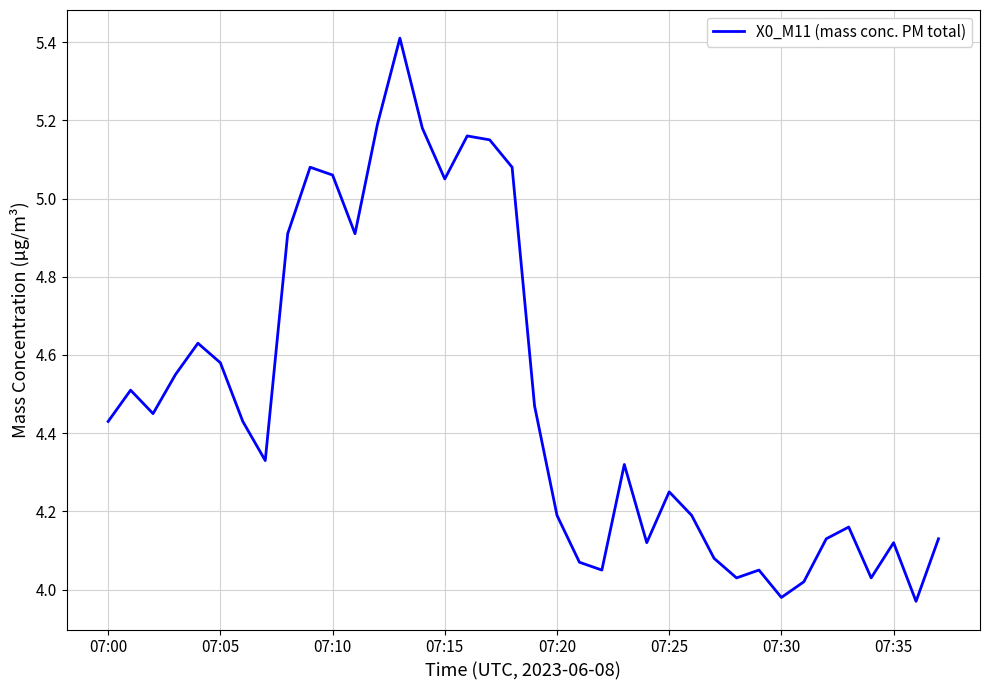

What is the greatest value displayed?

5.4